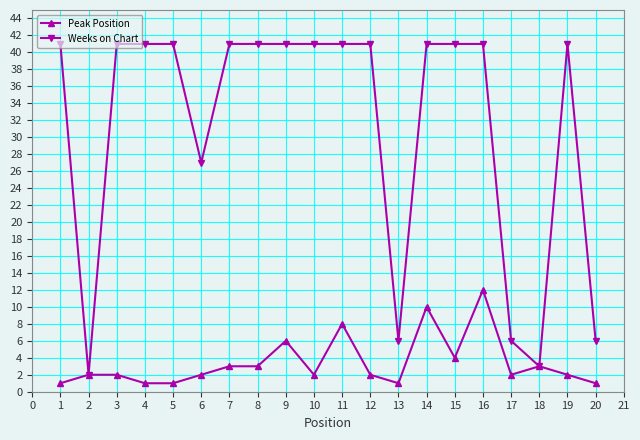

What is the sum of the Peak Position values at 19 and 10?

4